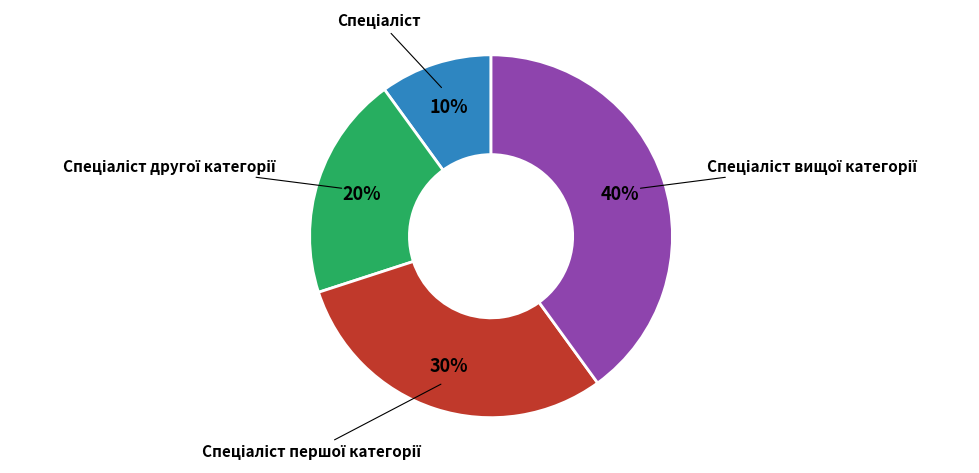

Is there a majority slice in this chart?

No